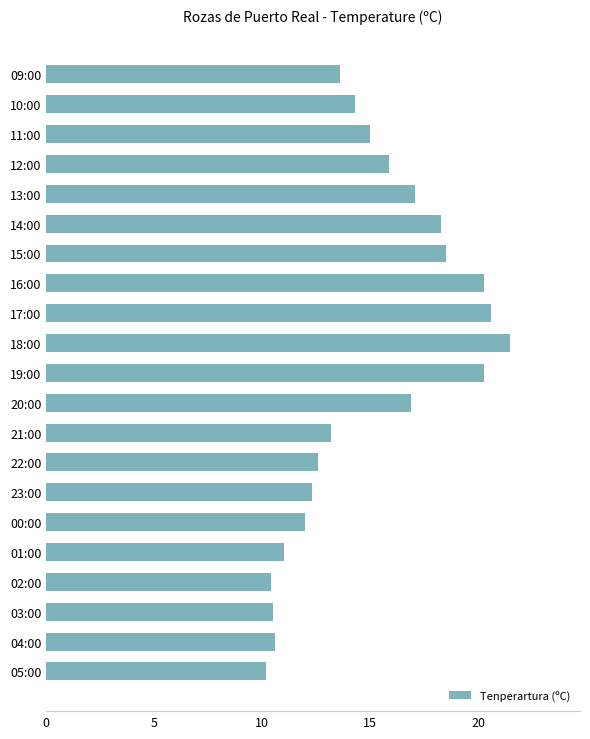

What is the greatest value displayed?

21.5